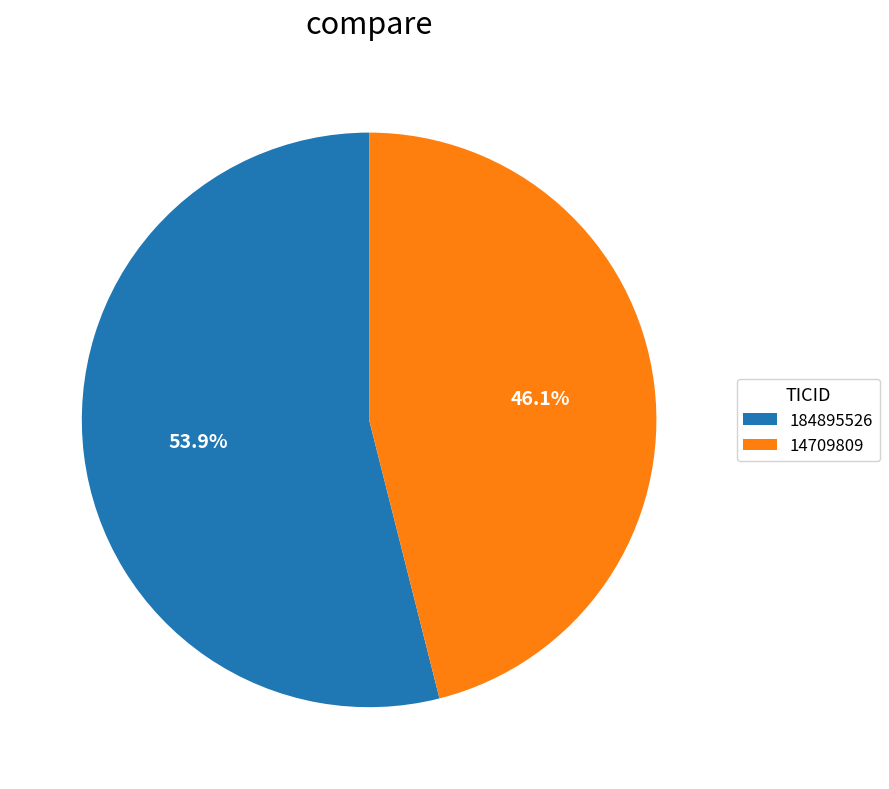

What is the ratio of the value at 14709809 to the value at 184895526?

0.9